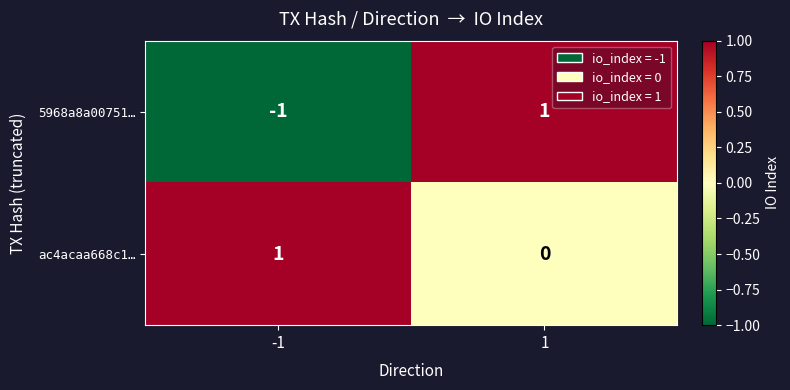

Which series has the largest range (max minus min)?

5968a8a00751…